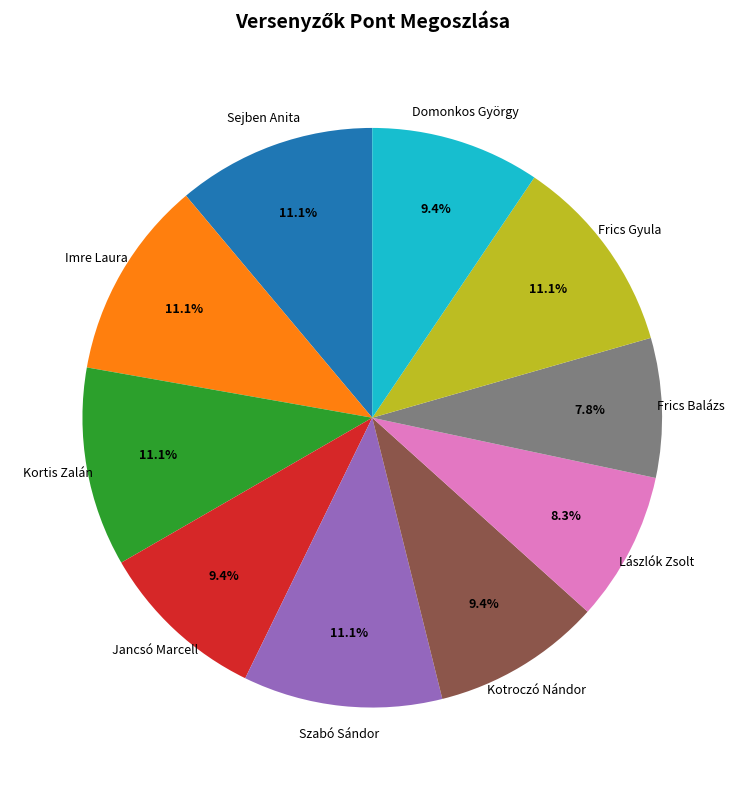

To the nearest percent, what portion does Frics Balázs represent?

8%